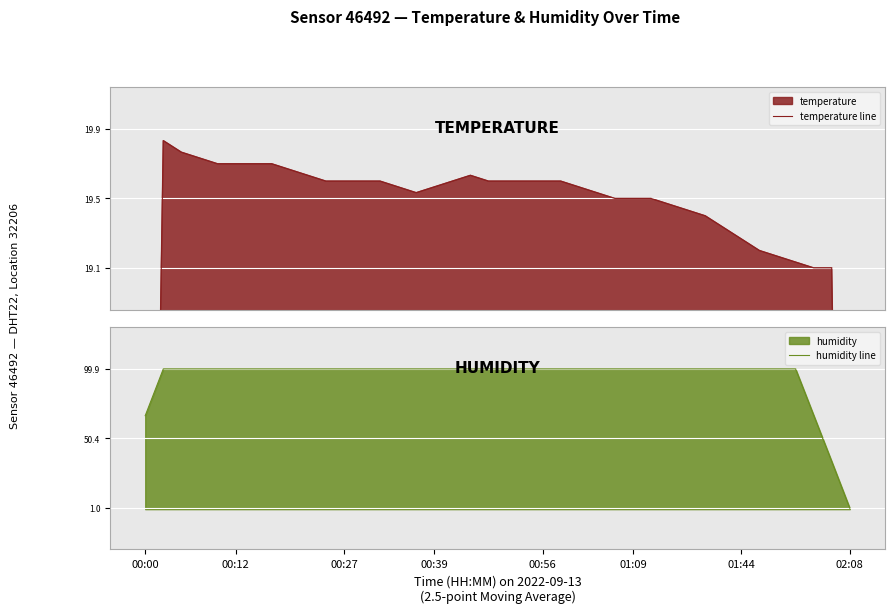

The value of humidity line at 00:00 is 66.6. True or false?

True